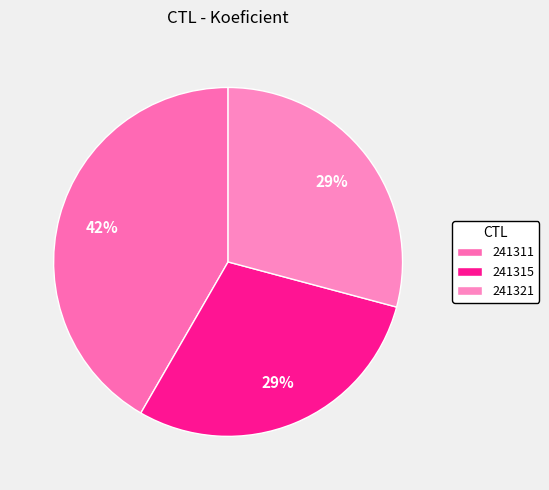

What percentage is the 241315 slice, to the nearest percent?

29%